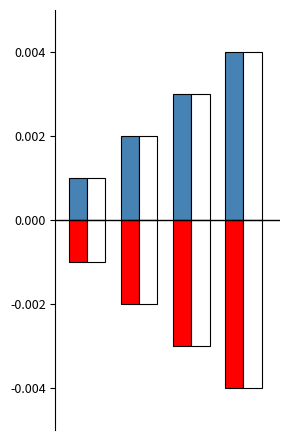

The value of Ідентифікатор (позитив) at 1 is 0.0. True or false?

True